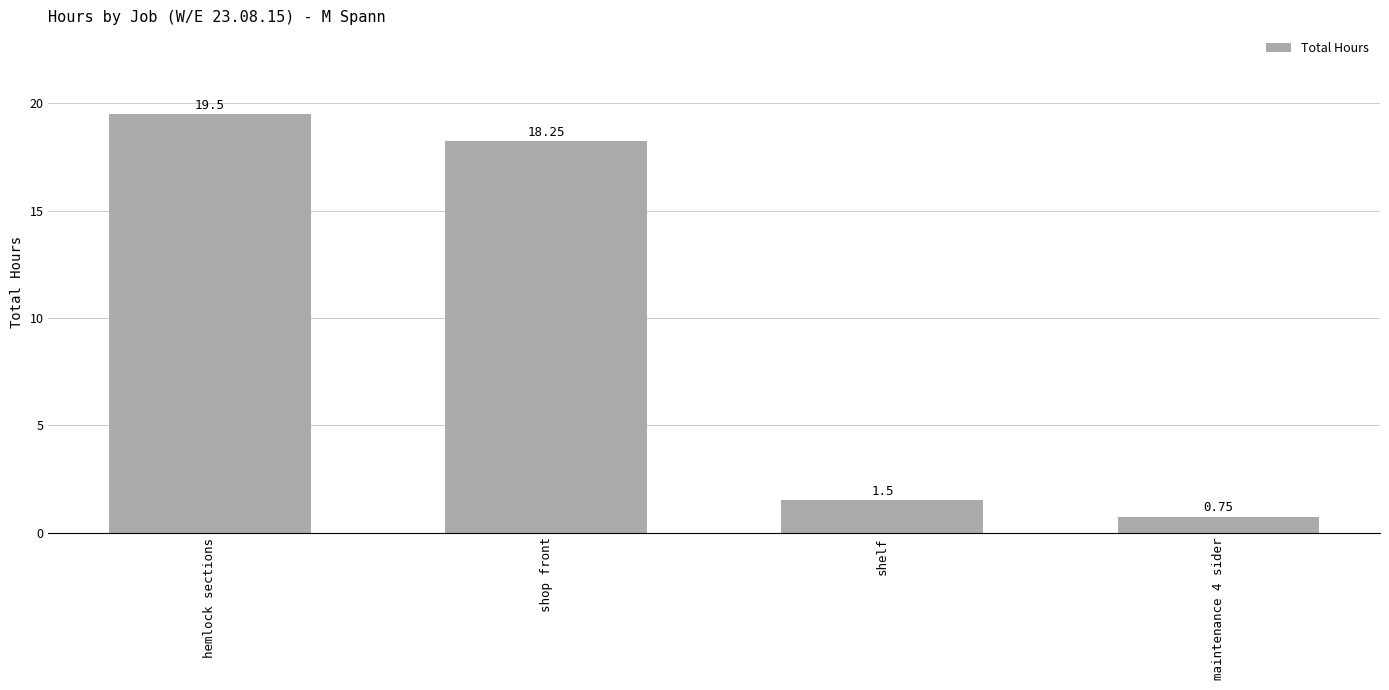

What is the greatest value displayed?

19.5